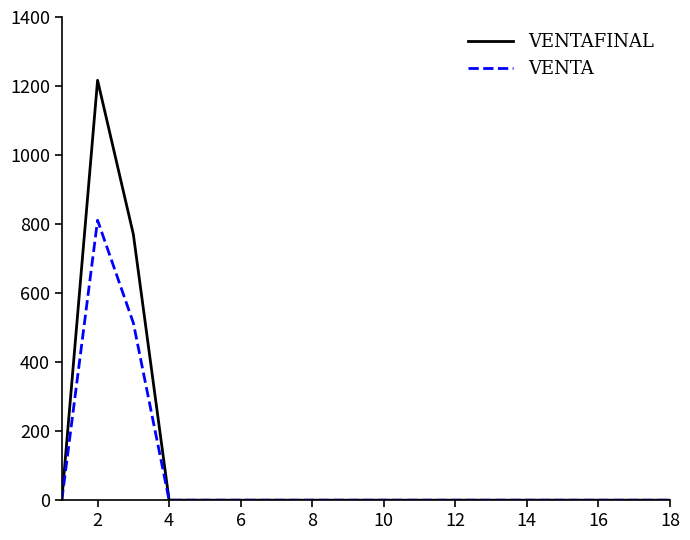

List the series in order of their peak value, lowest first.

VENTA, VENTAFINAL